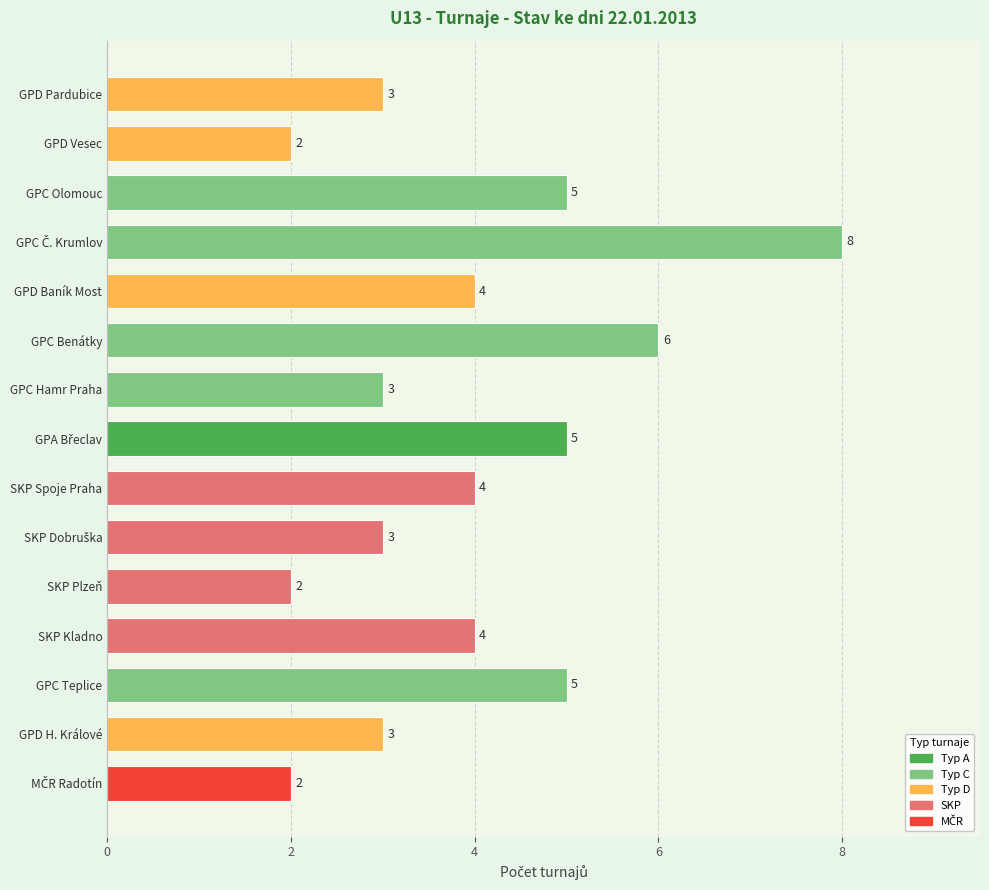

True or false: the data shows 4 at SKP Kladno.

True